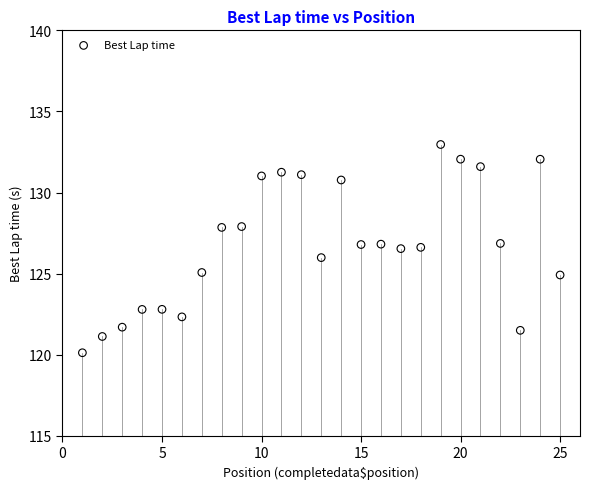

What is the range of Y values (max minus min)?

12.8